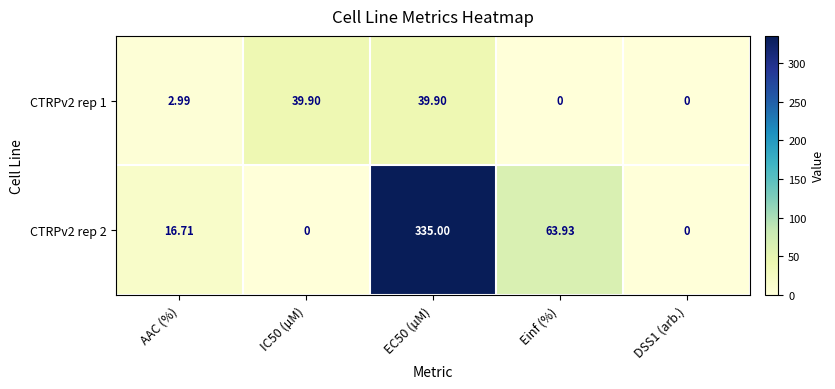

At which label does CTRPv2 rep 2 first exceed 16?

AAC (%)